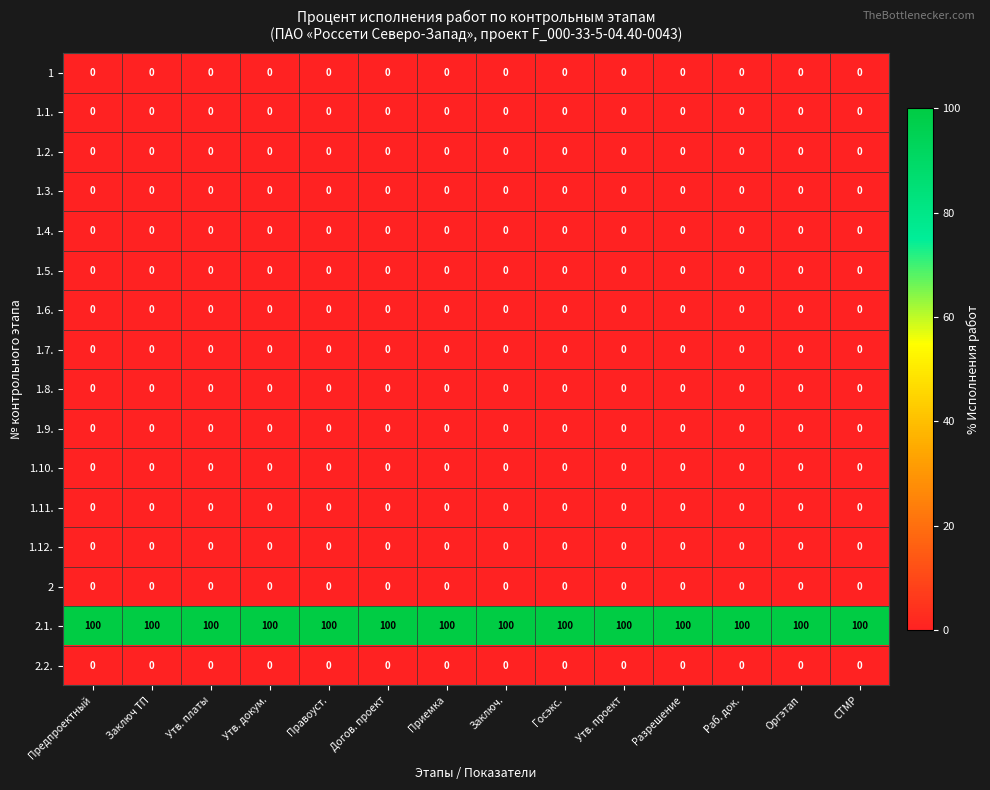

What is the difference between the highest and lowest values at Заключ ТП?

100